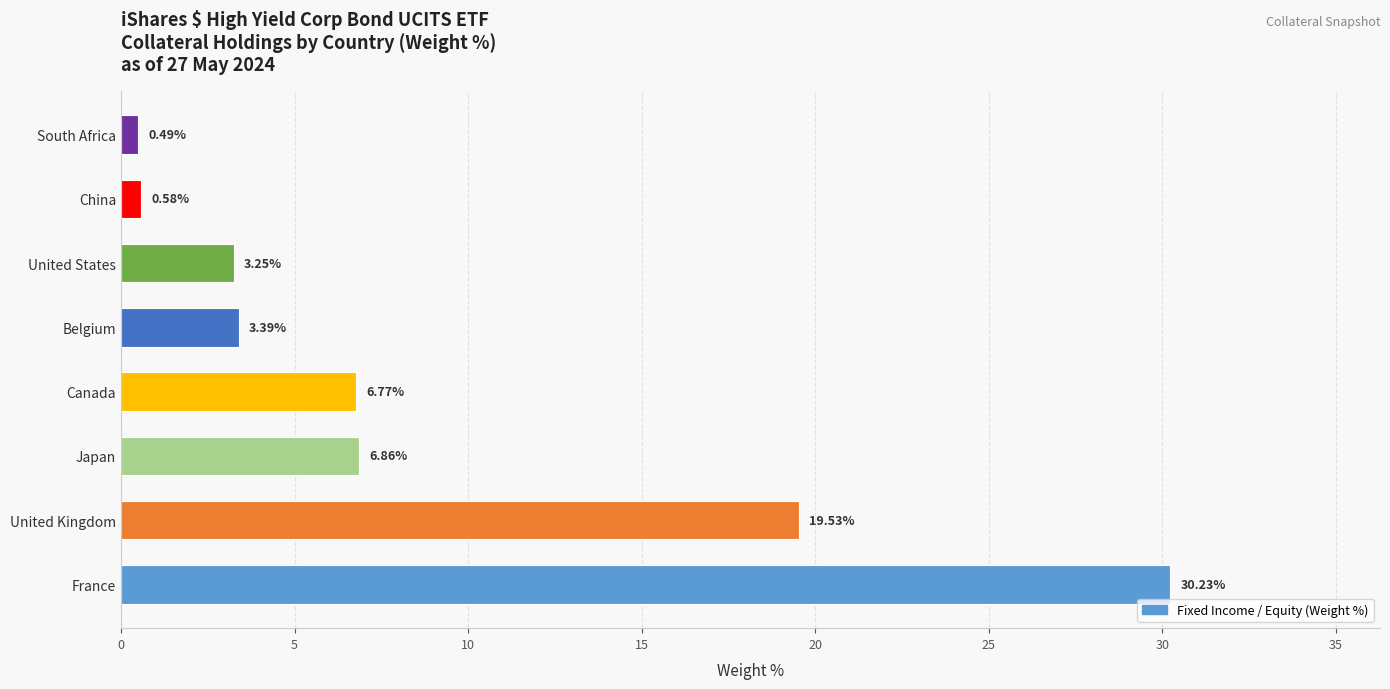

Are the bars horizontal?

Yes